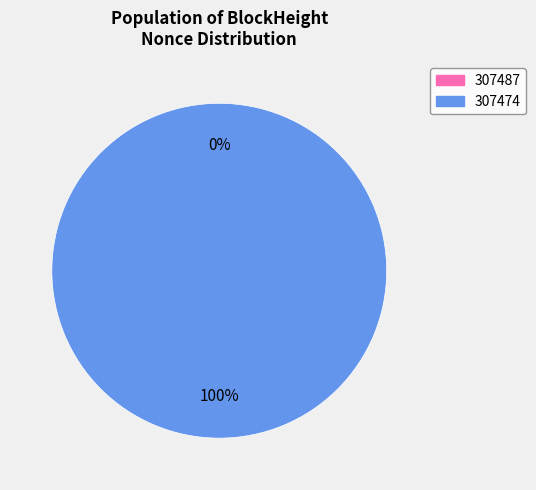

Count the number of slices in the pie.

2